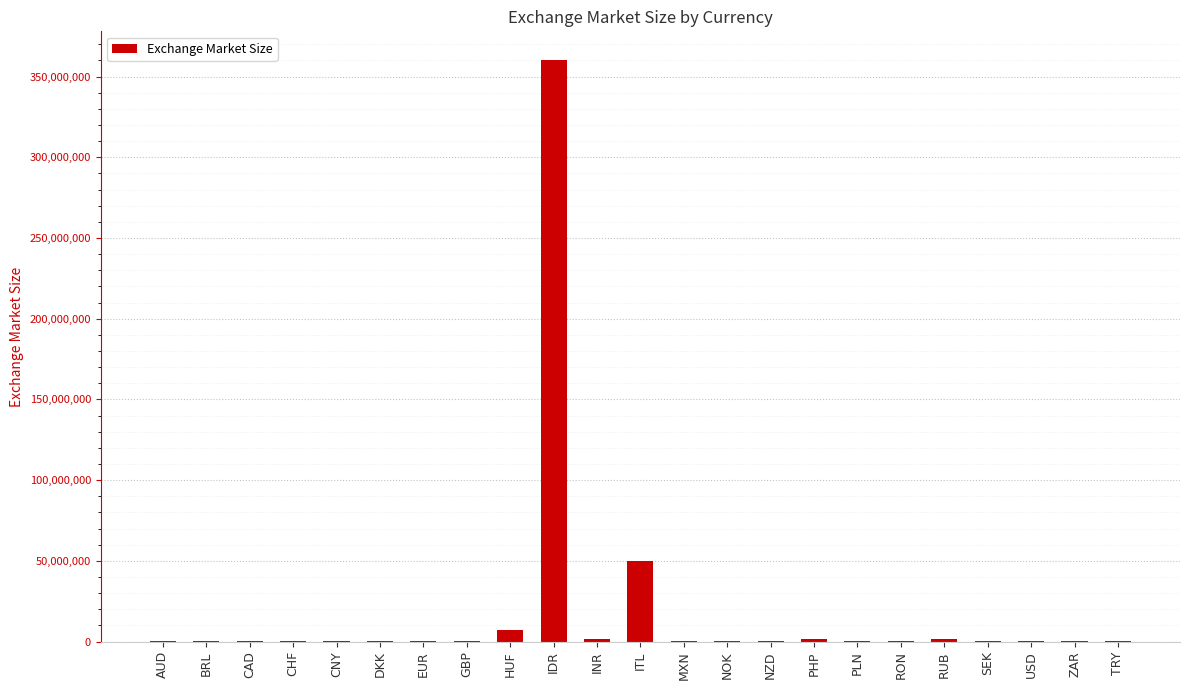

Where is the data nearest to the value 180010000?

ITL